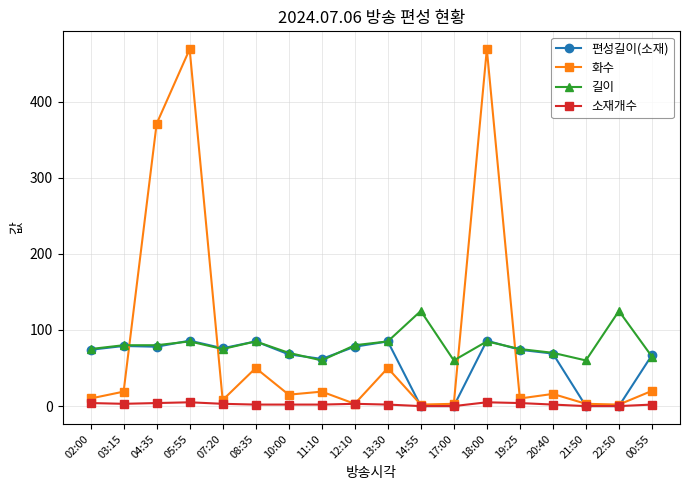

True or false: 길이 and 소재개수 intersect in this chart.

False